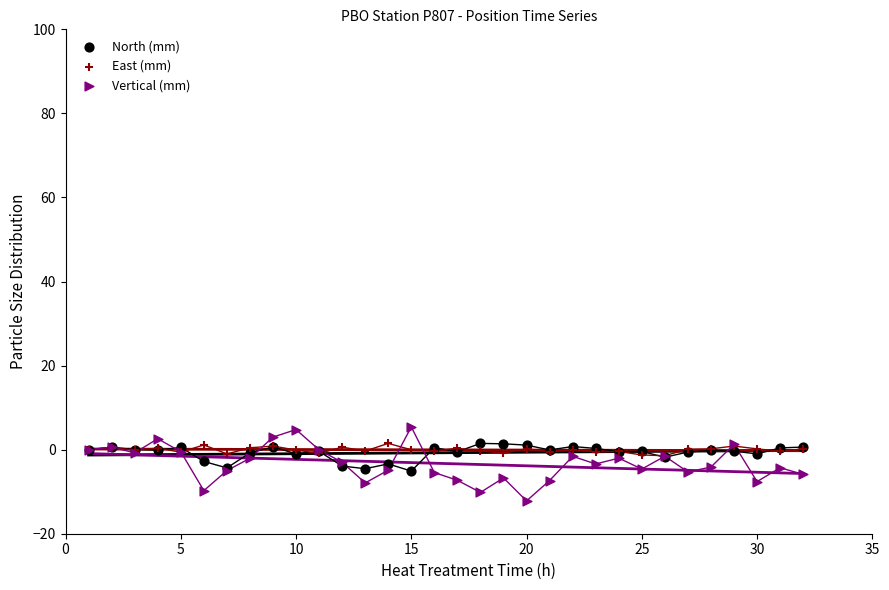

Which series contains the highest Y value?

Vertical (mm)